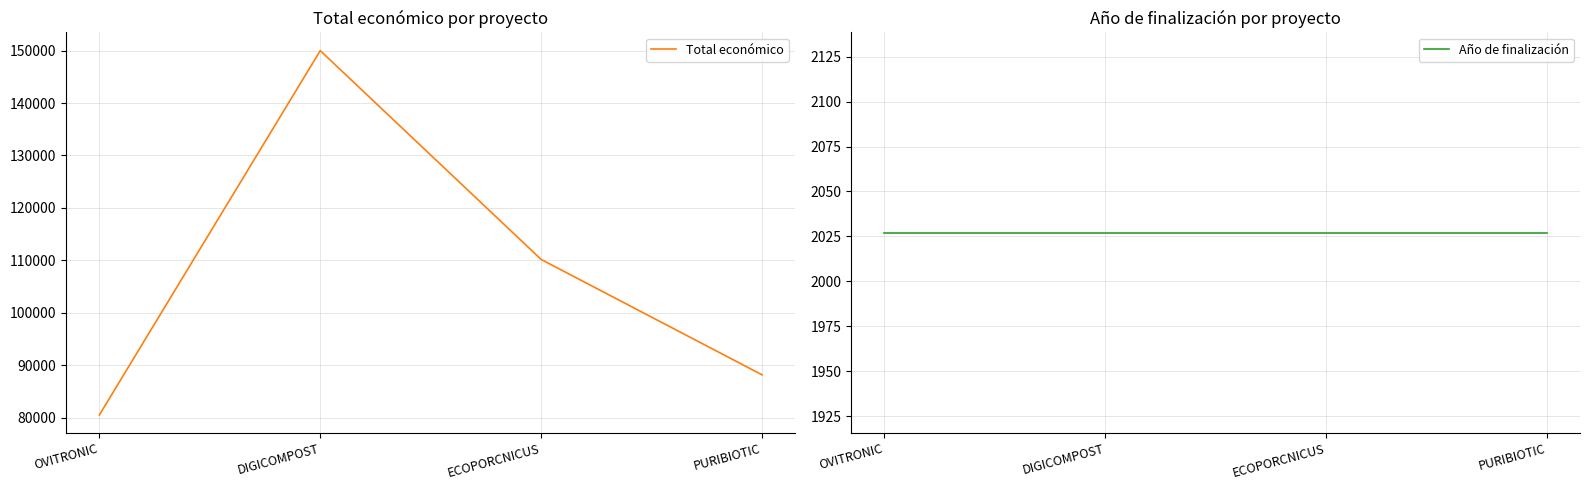

Does the chart have visible grid lines?

Yes